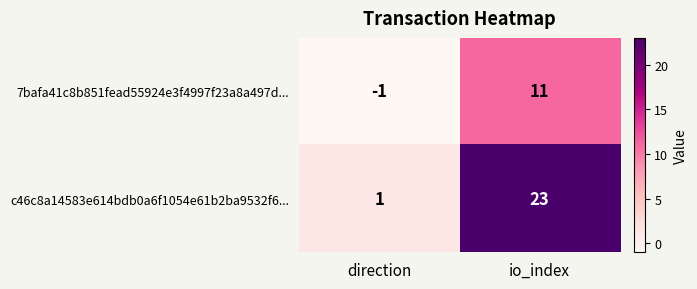

Is it true that 7bafa41c8b851fead55924e3f4997f23a8a497d... equals 11 at io_index?

True